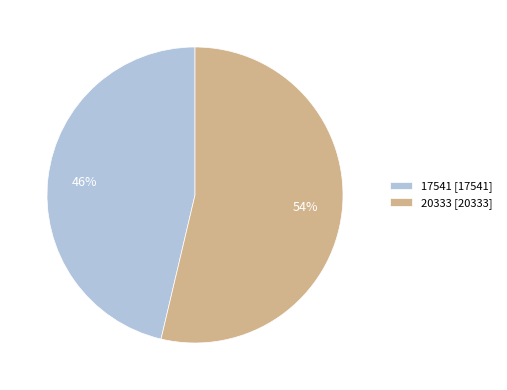

To the nearest percent, what is the combined percentage of 17541 [17541] and 20333 [20333]?

100%